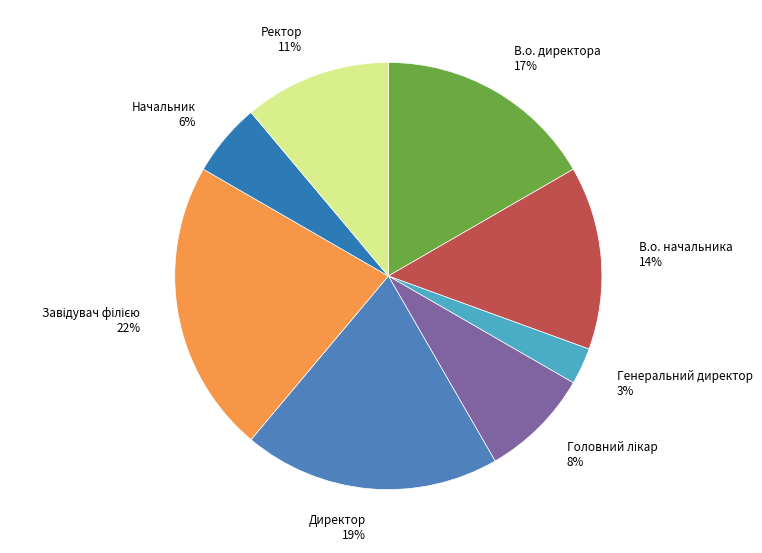

Is there a majority slice in this chart?

No